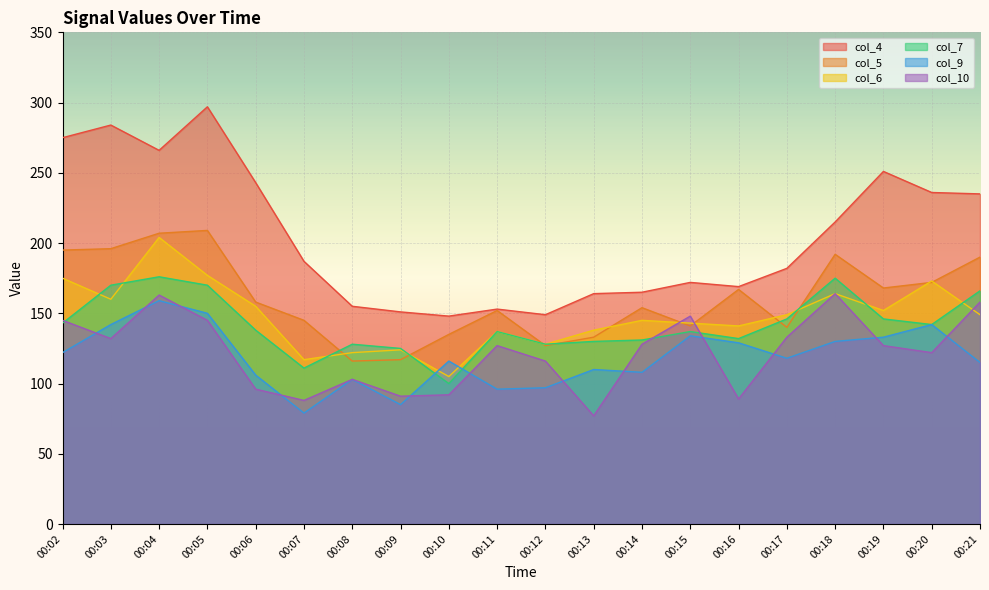

Does the chart display data point markers on the line(s)?

No